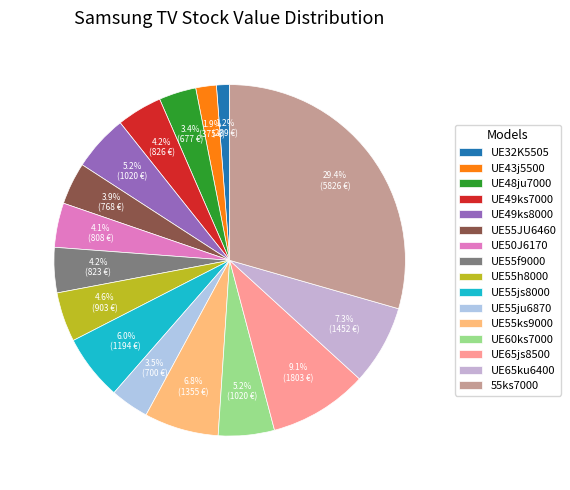

To the nearest percent, what portion does UE55ju6870 represent?

4%